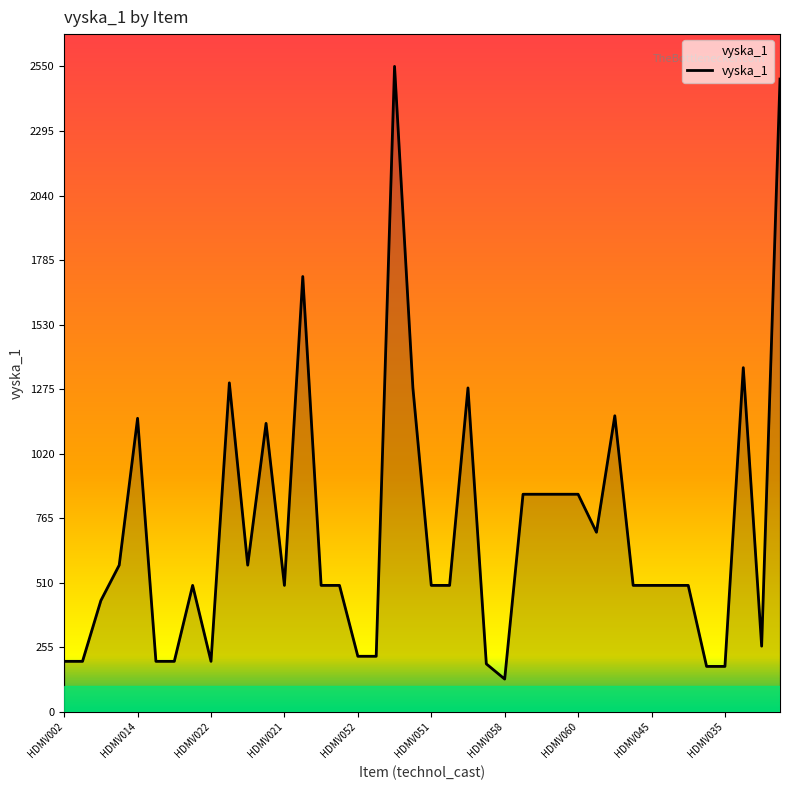

What is the maximum value shown in the chart?

2550